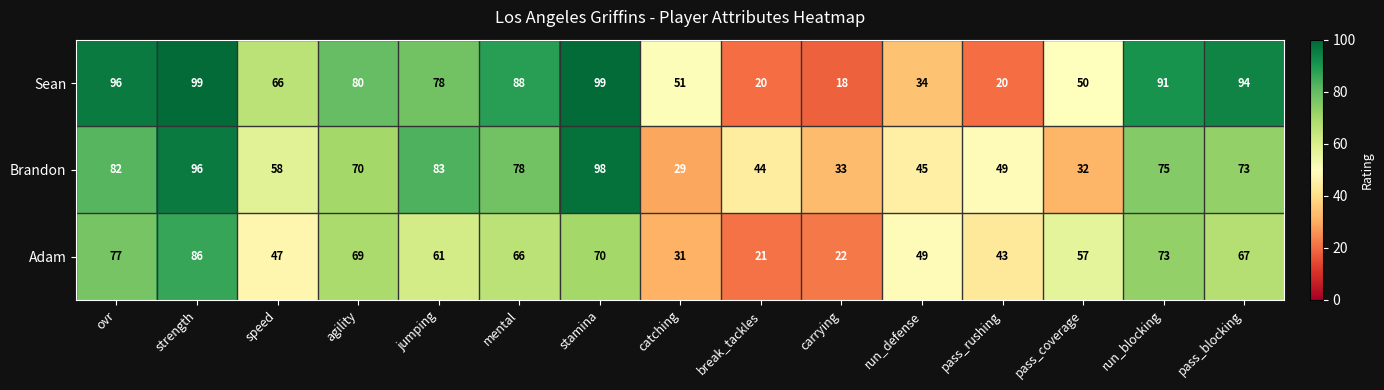

What is the sum of all Adam values?

839